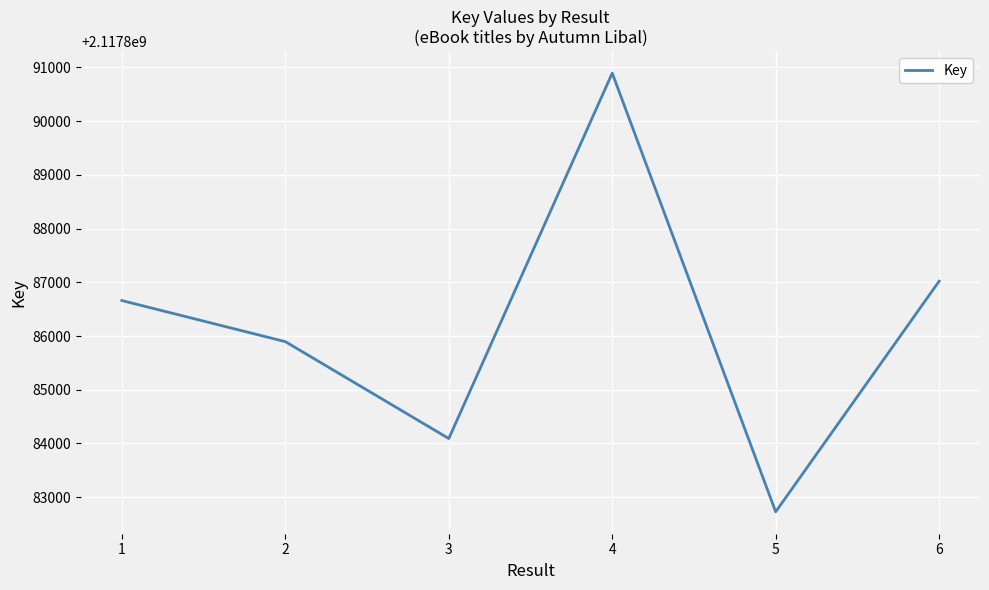

Is this an area chart (filled region under the line)?

No